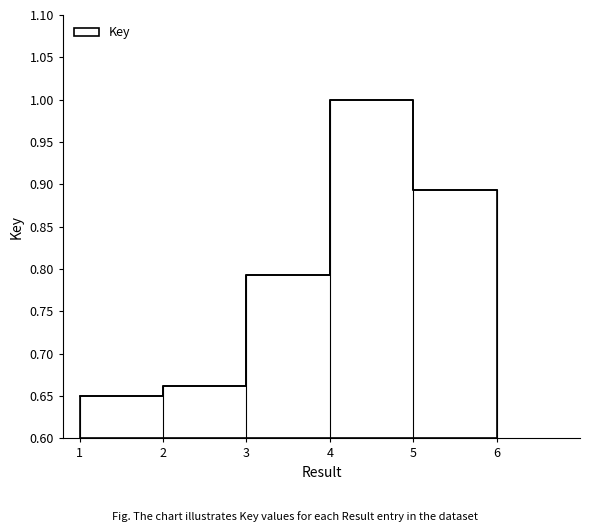

What is the approximate value at 5?

0.9